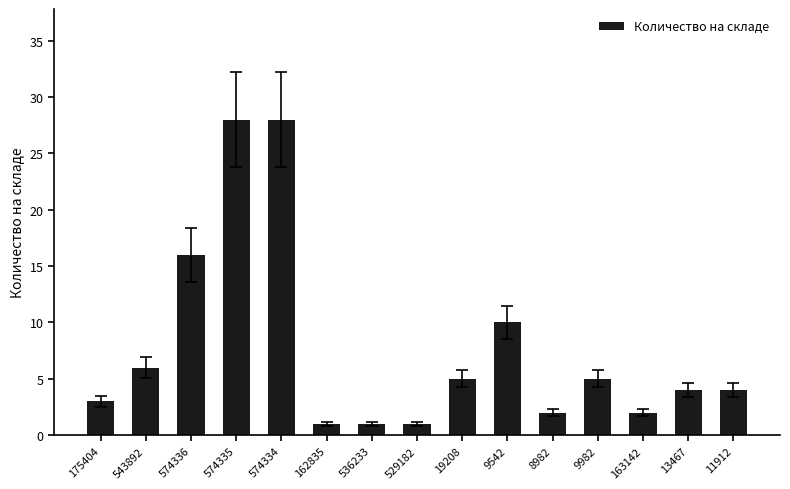

Reading left to right, transcribe all the data shown in this chart.

175404=3	543892=6	574336=16	574335=28	574334=28	162835=1	536233=1	529182=1	19208=5	9542=10	8982=2	9982=5	163142=2	13467=4	11912=4